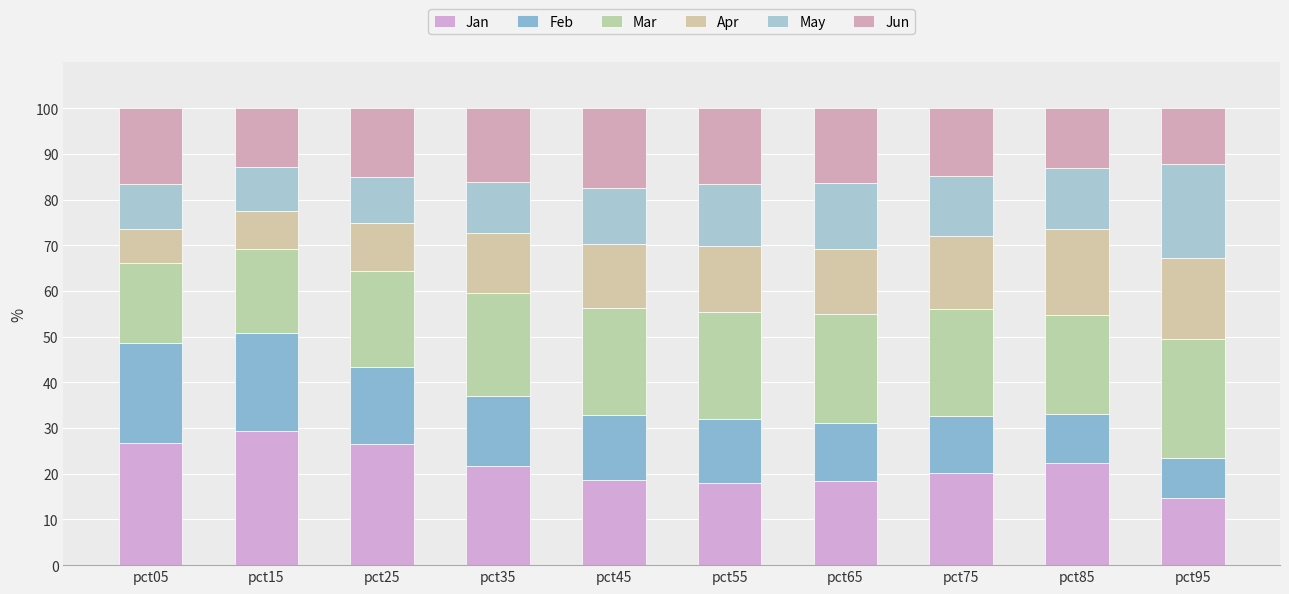

What is the difference between the maximum and minimum values in the Jun series?

5.2